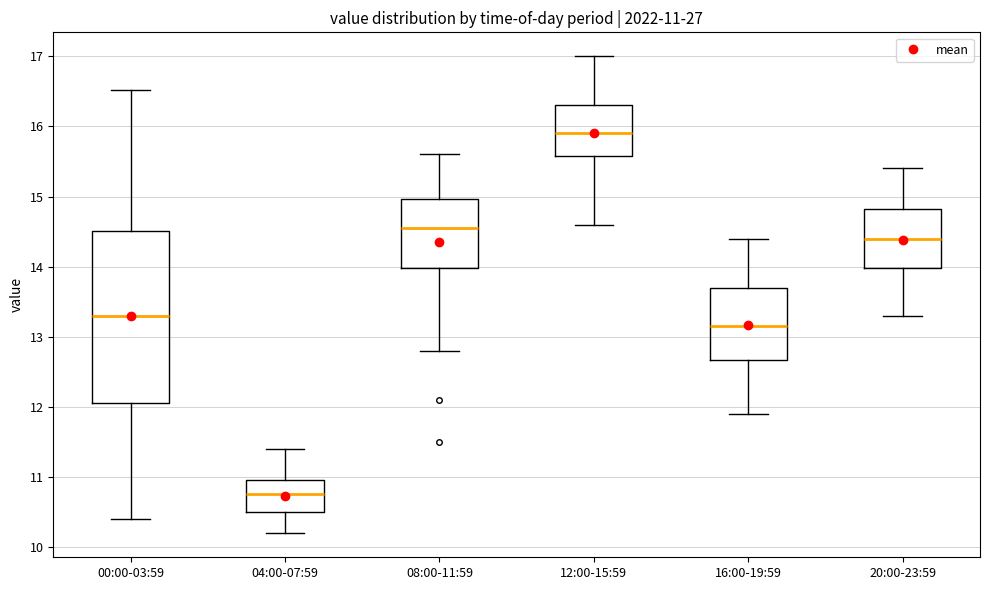

Which box has the highest median line?

12:00-15:59